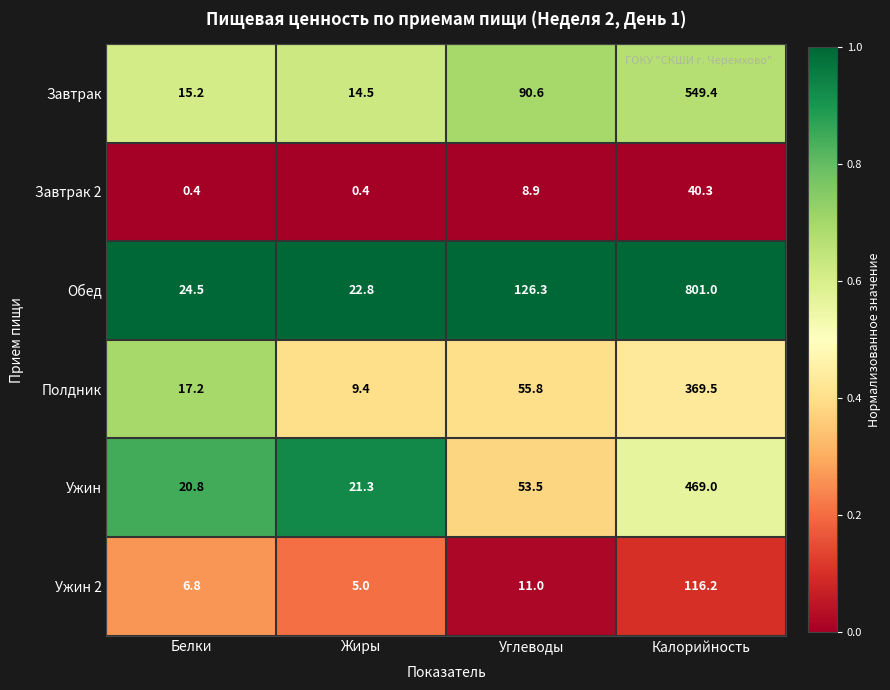

The Полдник series shows 649.8 at Калорийность. True or false?

False